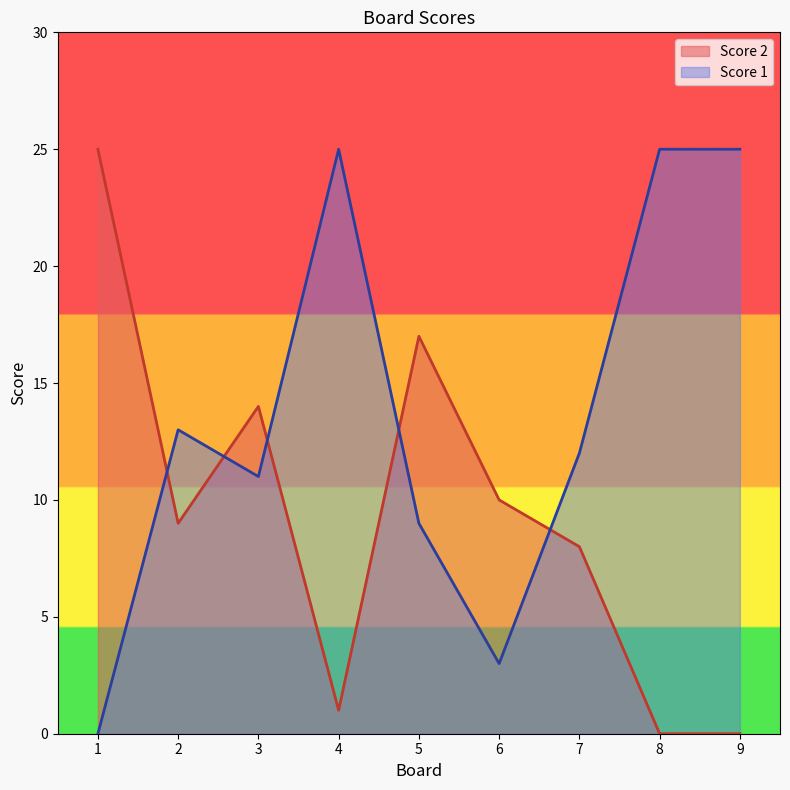

Is the value of Score 1 at 4 greater than the value of Score 2 at 9?

Yes